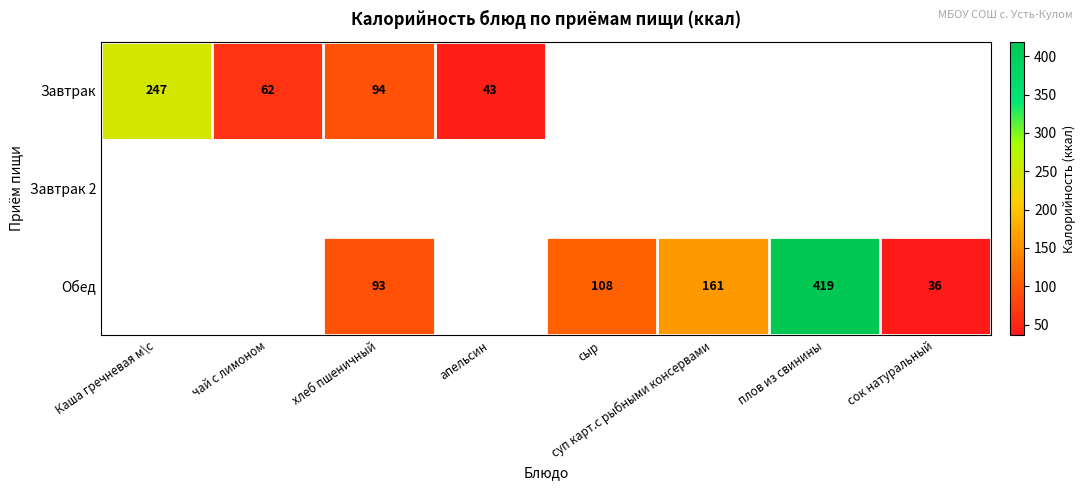

Which category has the highest value in the Завтрак 2 series?

Каша гречневая м\с